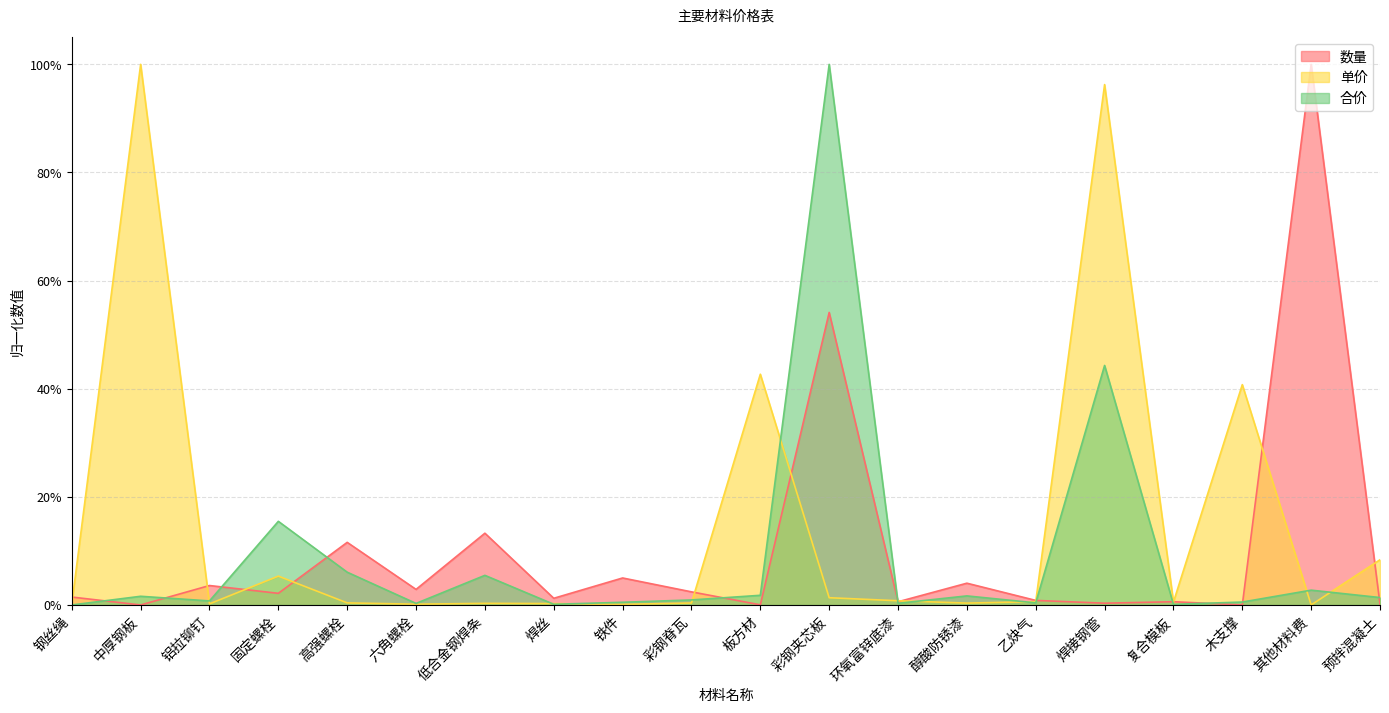

What is the greatest value displayed?

1.0